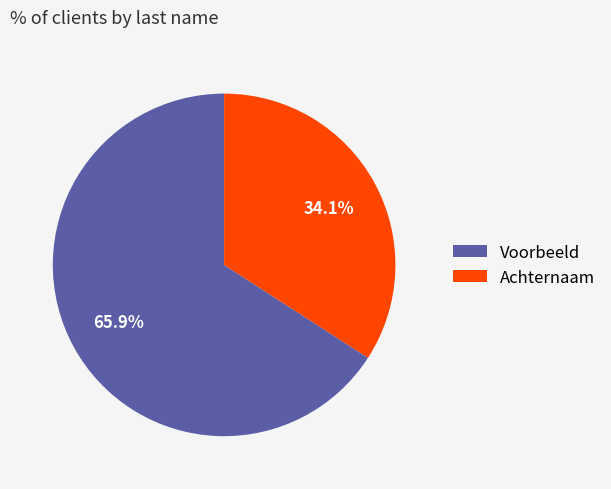

What is the largest slice in the pie chart?

Voorbeeld